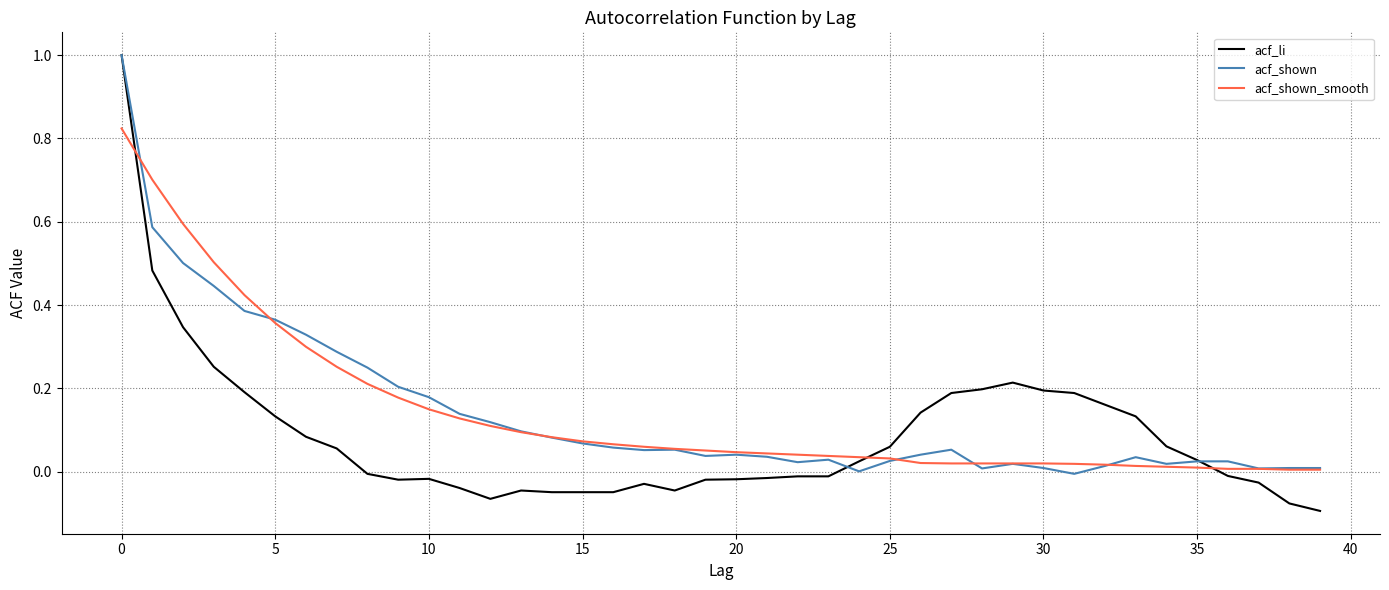

Which series has the largest range (max minus min)?

acf_li